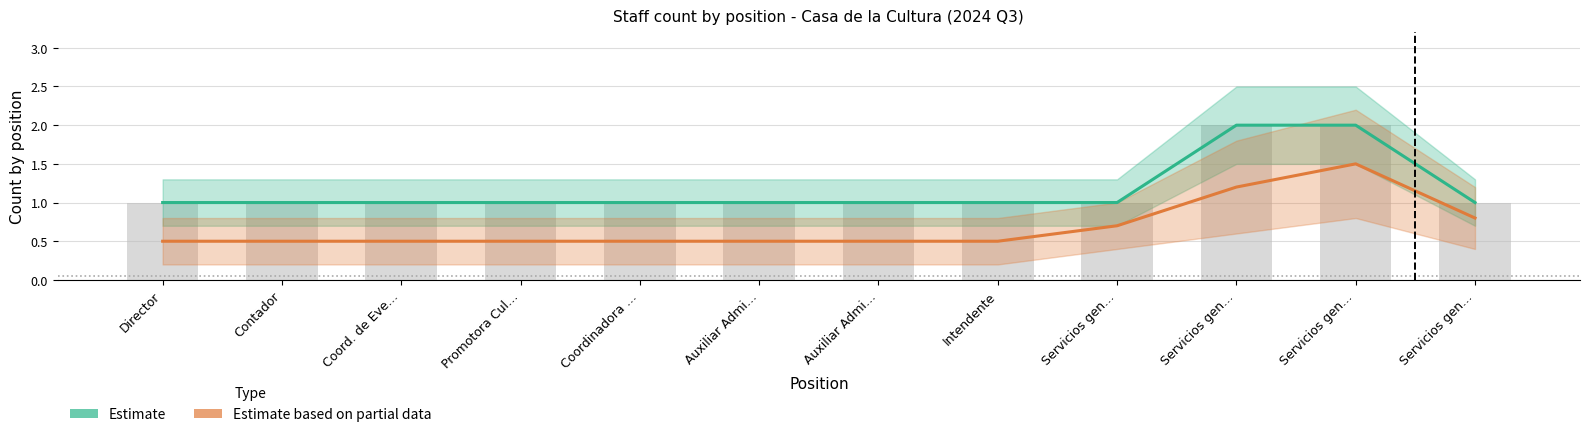

True or false: Estimate based on partial data has a value of 0.3 at Contador.

False